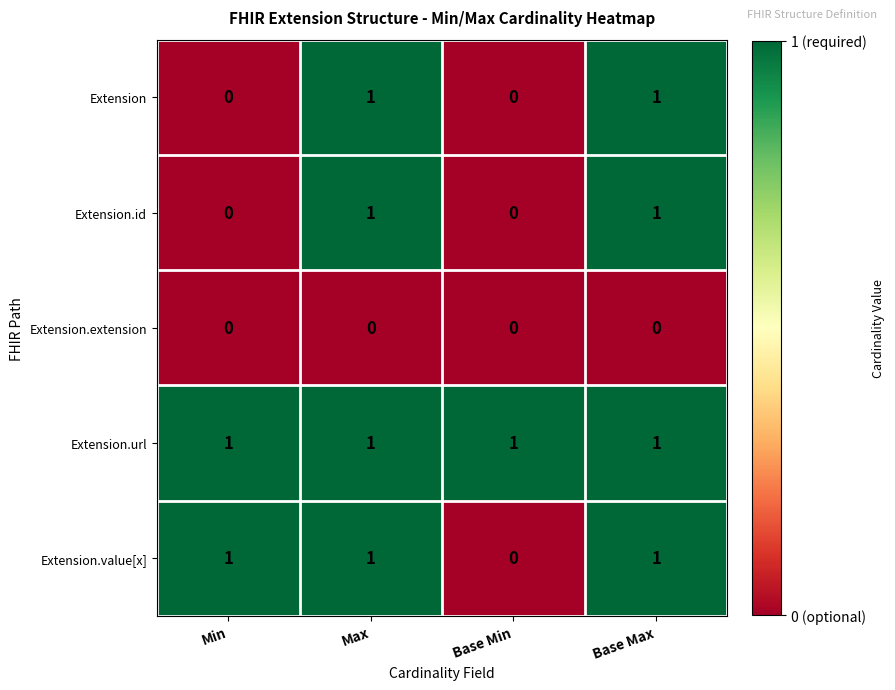

Reading left to right, extract all data points from this chart.

Extension: 0	1	0	1
Extension.id: 0	1	0	1
Extension.extension: 0	0	0	0
Extension.url: 1	1	1	1
Extension.value[x]: 1	1	0	1